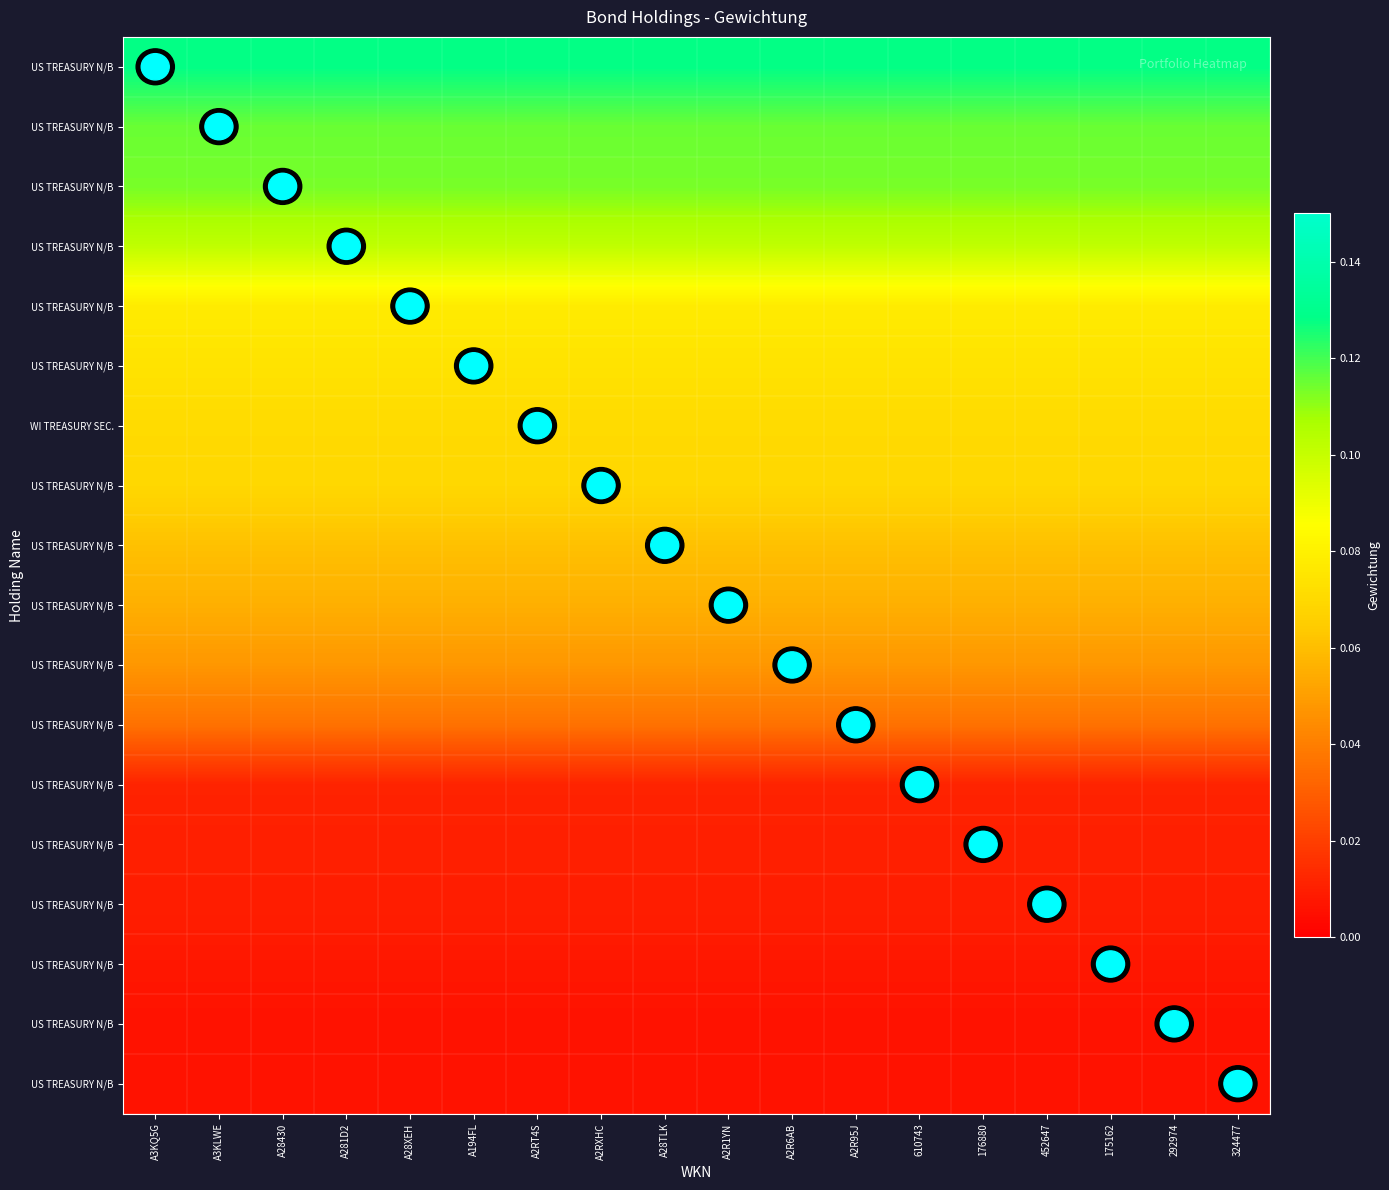

What is the total value across all series at 176880?

1.0